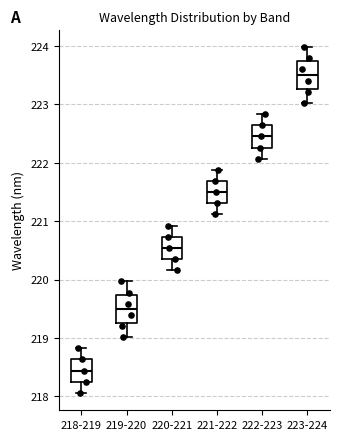

Reading left to right, read every box against the y-axis: the position of its median line, the range the box covers, and the ends of its whiskers. The values are not printed on the chart, so give them approximately, as read against the axis.

218-219: median 218.4, box 218.3 to 218.6, whiskers 218.1 to 218.8
219-220: median 219.5, box 219.3 to 219.7, whiskers 219.0 to 220.0
220-221: median 220.5, box 220.4 to 220.7, whiskers 220.2 to 220.9
221-222: median 221.5, box 221.3 to 221.7, whiskers 221.1 to 221.9
222-223: median 222.5, box 222.3 to 222.6, whiskers 222.1 to 222.8
223-224: median 223.5, box 223.3 to 223.7, whiskers 223.0 to 224.0